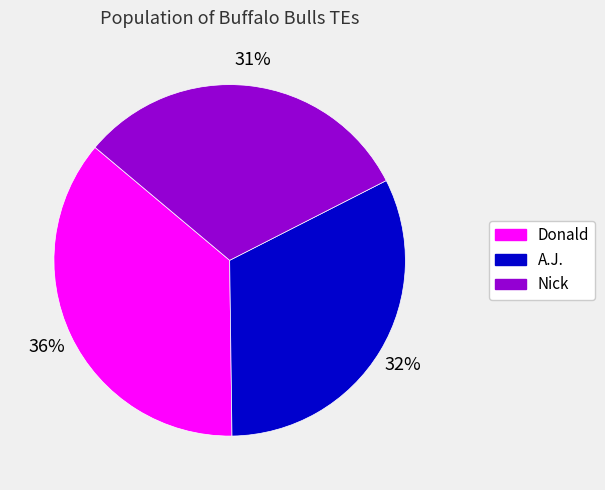

Does Donald account for over 50% of the chart?

No